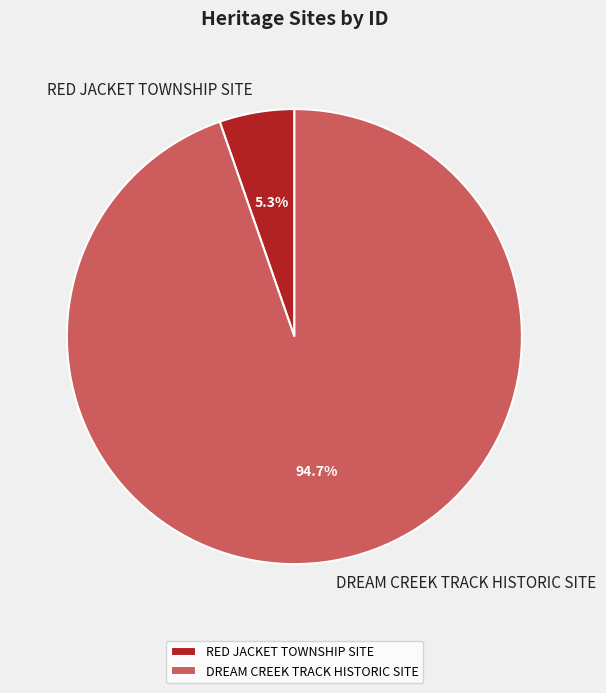

Count the number of slices in the pie.

2